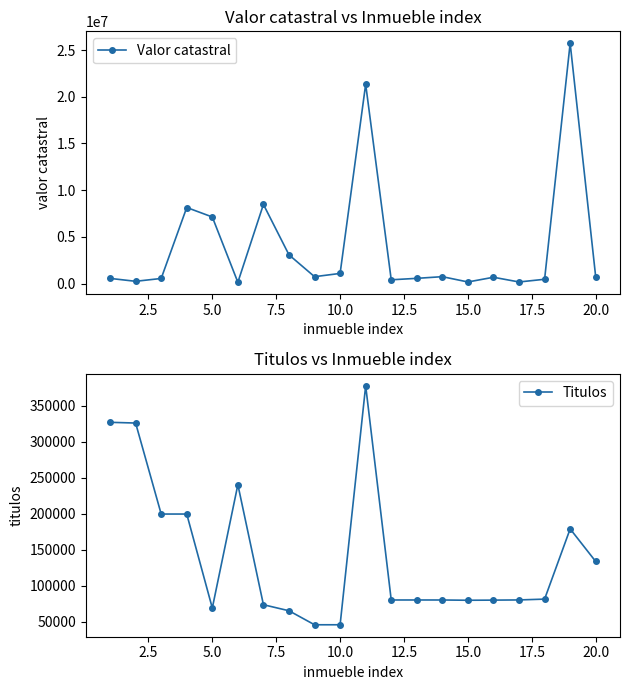

True or false: Valor catastral has more than 0 points higher than both neighbors.

True